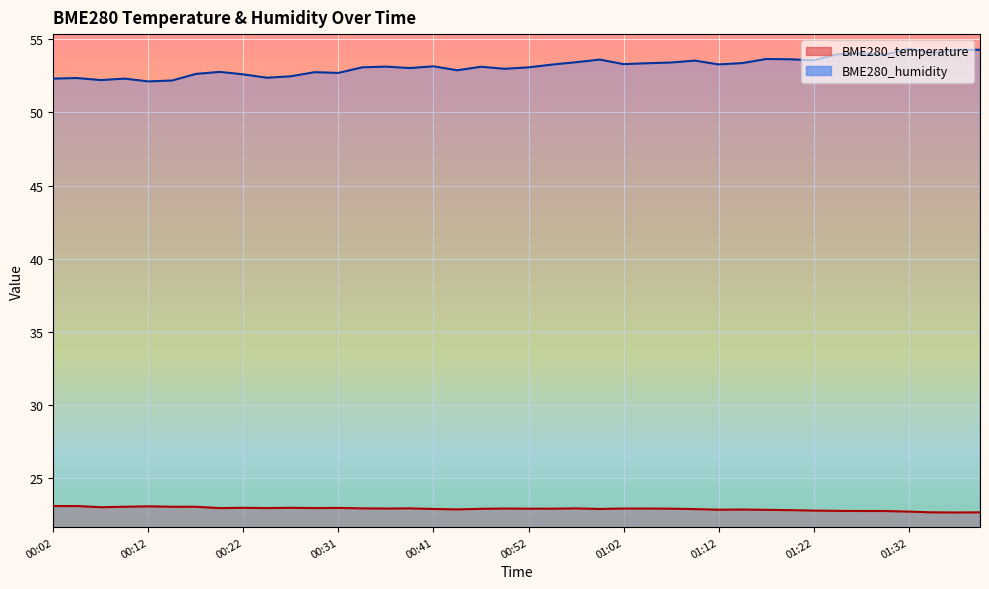

Which has a higher value, 00:34 or 00:14?

00:14